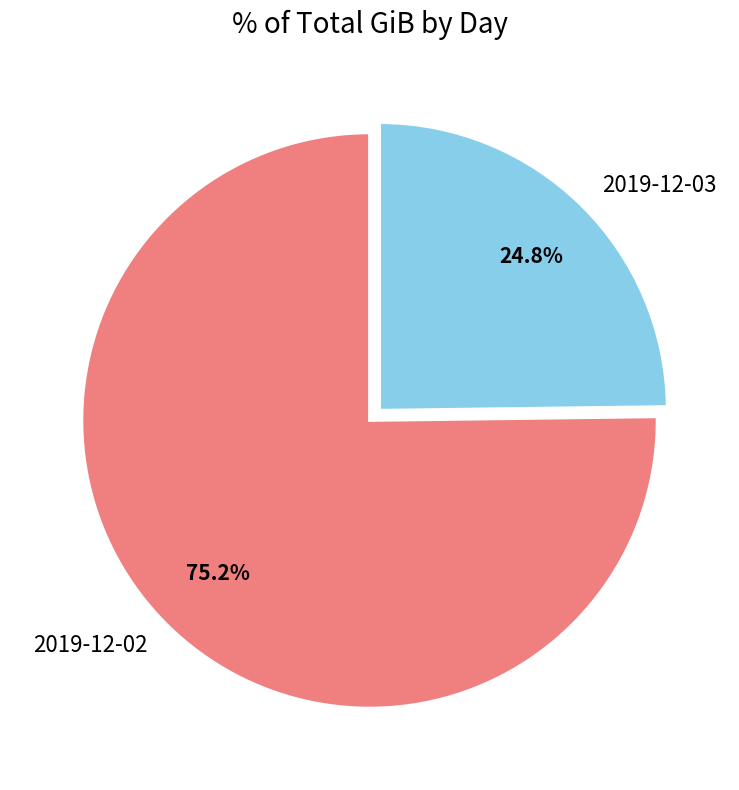

True or false: 2019-12-02 accounts for 64% of the total.

False